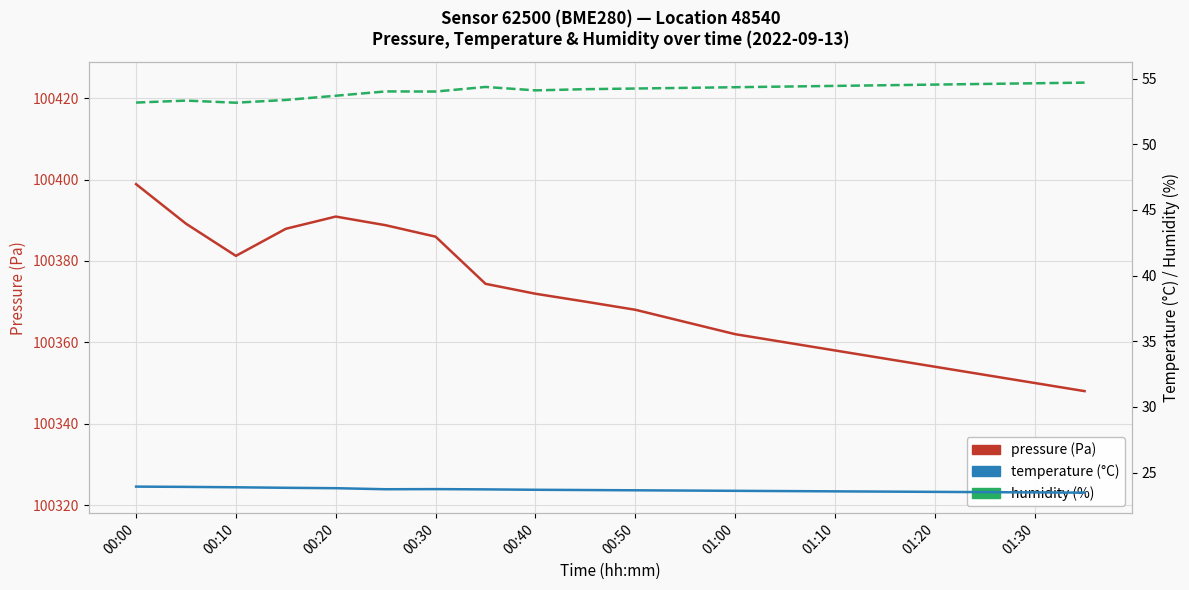

What is the average value of the humidity series?

54.1